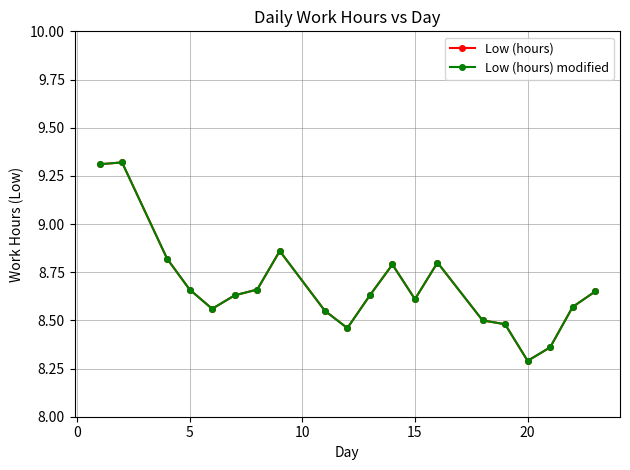

Does the chart have visible grid lines?

Yes